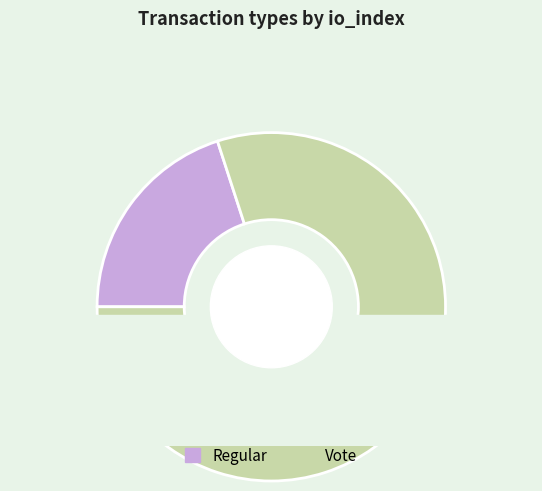

Does Vote account for over 50% of the chart?

Yes